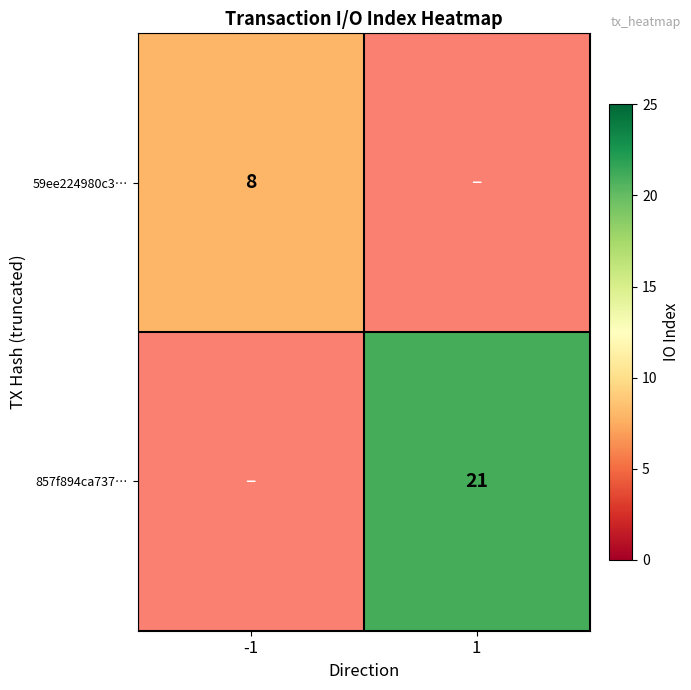

At how many categories does at least one series exceed 8?

1